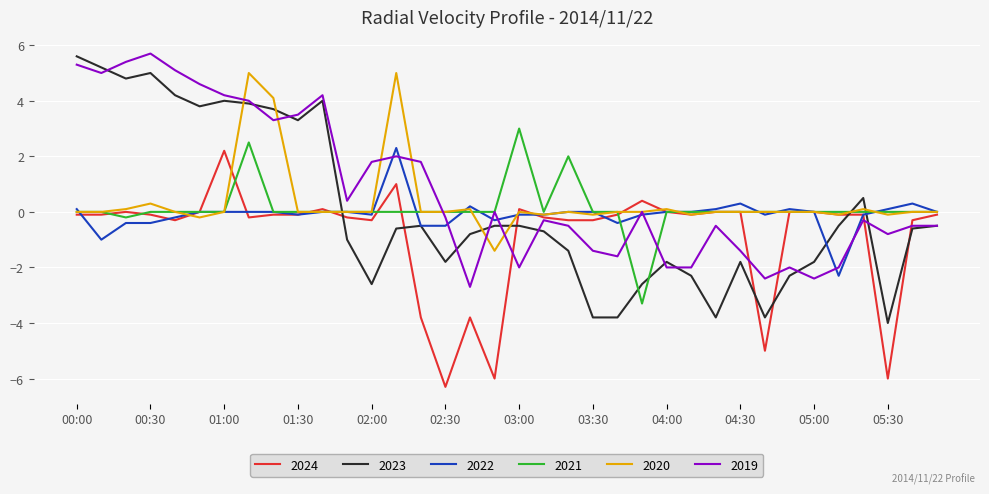

What is the lowest value of the 2024 series?

-6.3